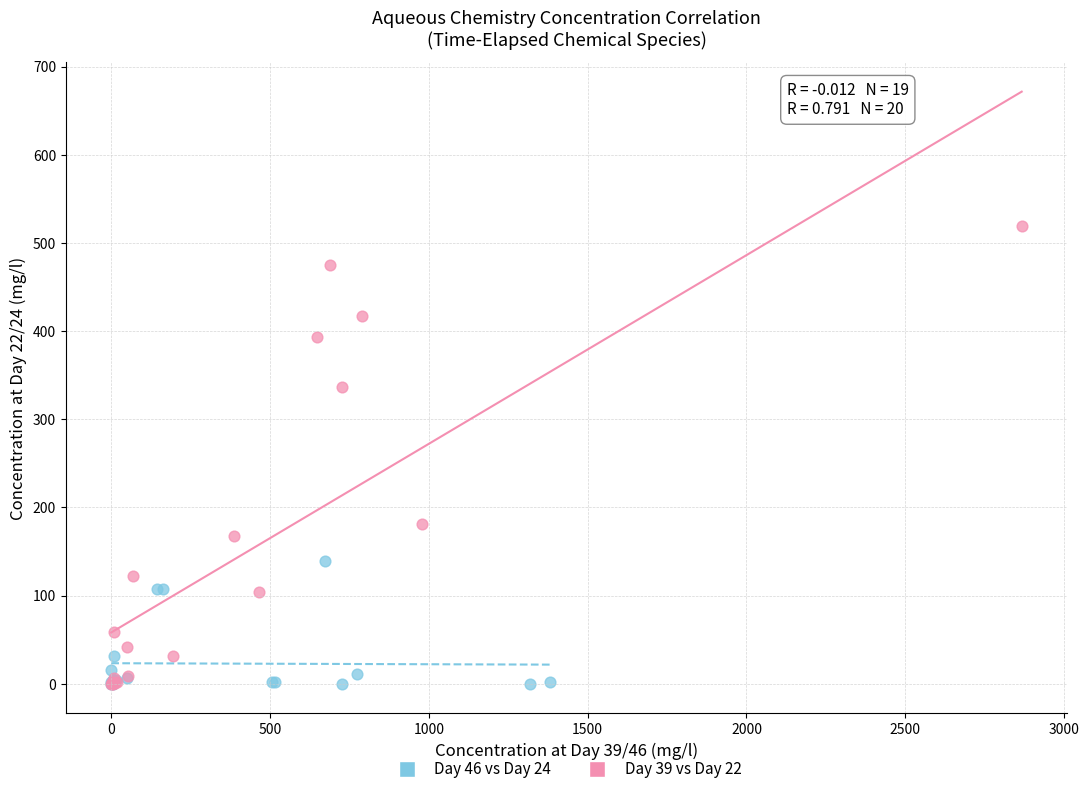

Which series reaches the maximum Y coordinate?

Day 39 vs Day 22